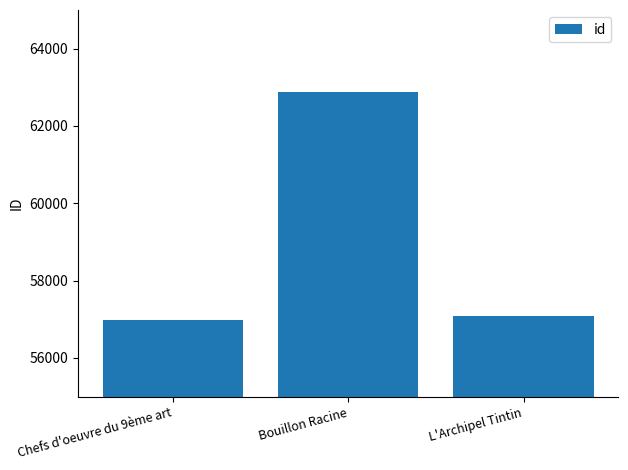

The chart shows a value of 102535 at Bouillon Racine. True or false?

False